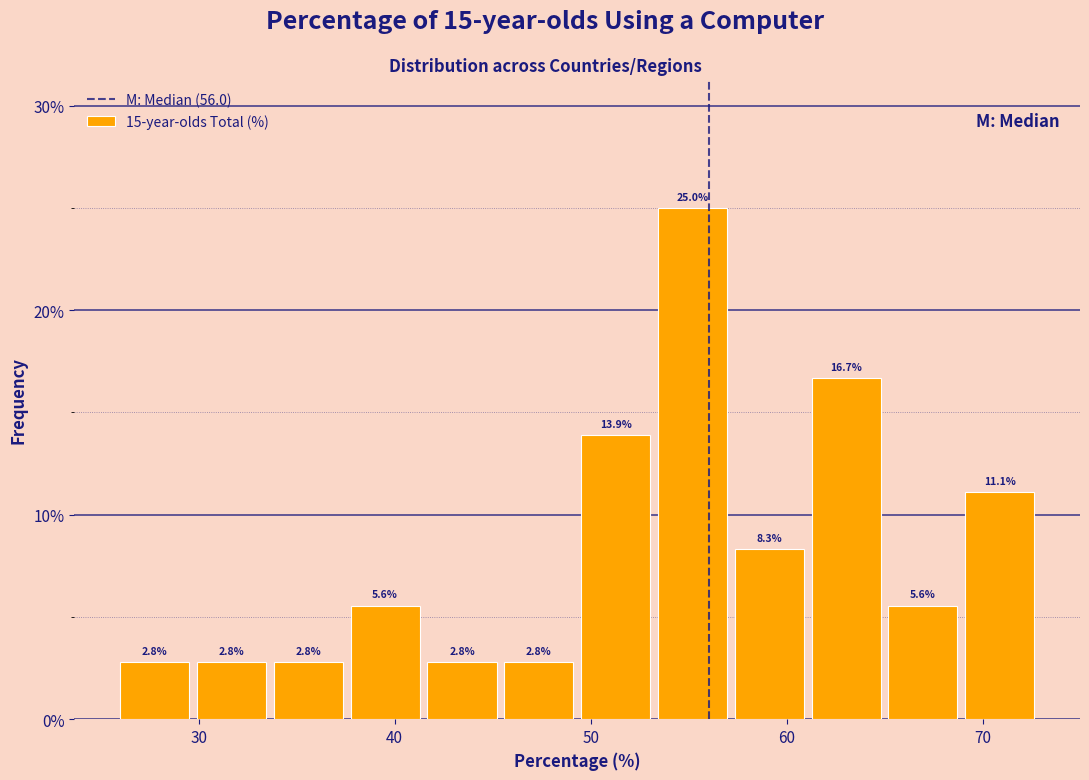

Read against the x-axis, roughly where is the centre of the tallest bar?

55